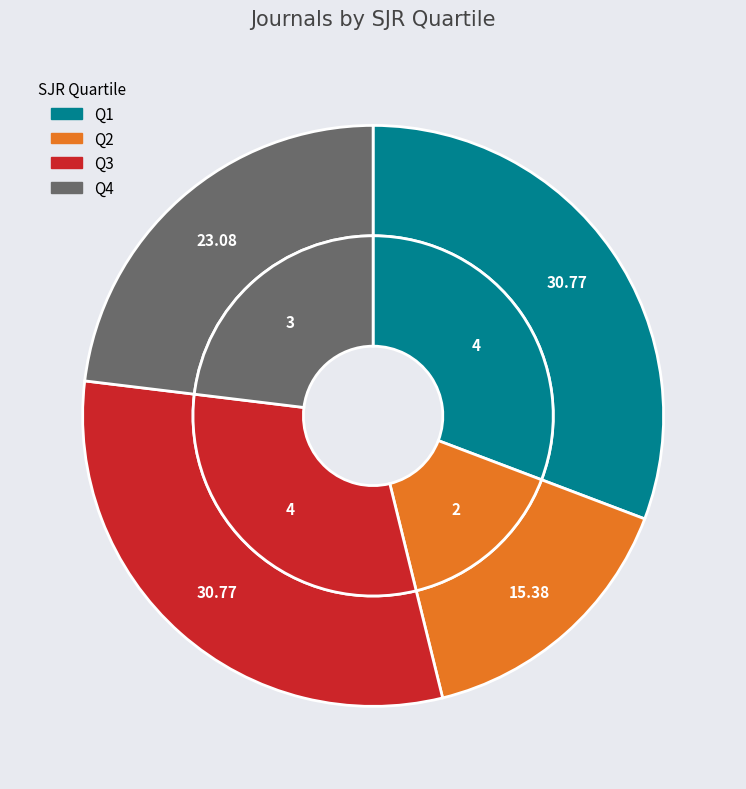

Does Q4 represent more than half of the total?

No